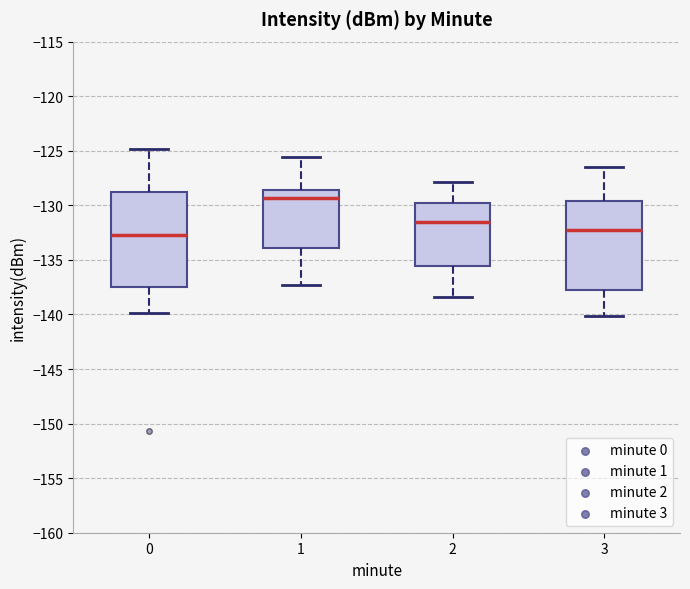

Where does the median line of the box at x = 2 sit on the y-axis? The values are not printed on the chart, so give them approximately, as read against the axis.

-131.5